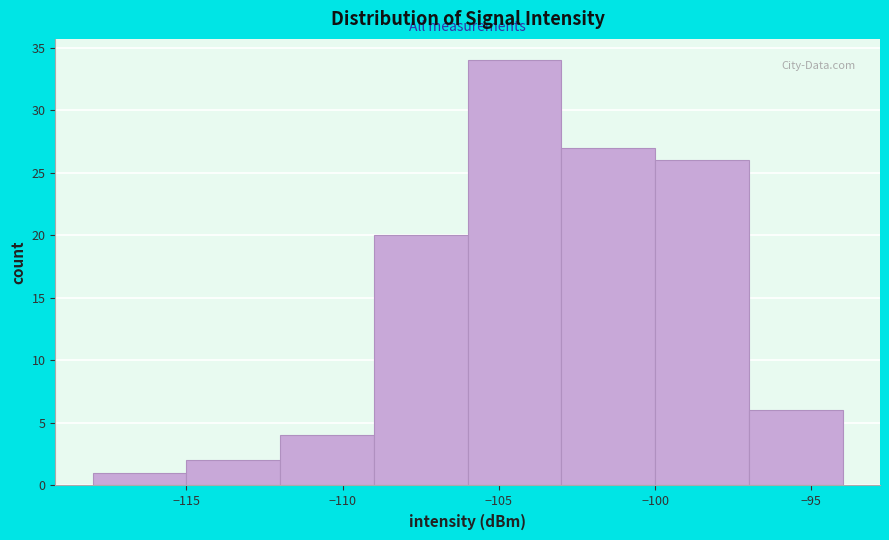

Reading left to right, list every bar in this chart as the range it spans on the x-axis followed by its height. The values are not printed on the chart, so give them approximately, as read against the axis.

-118 to -115: 1
-115 to -112: 2
-112 to -109: 4
-109 to -106: 20
-106 to -103: 34
-103 to -100: 27
-100 to -97: 26
-97 to -94: 6